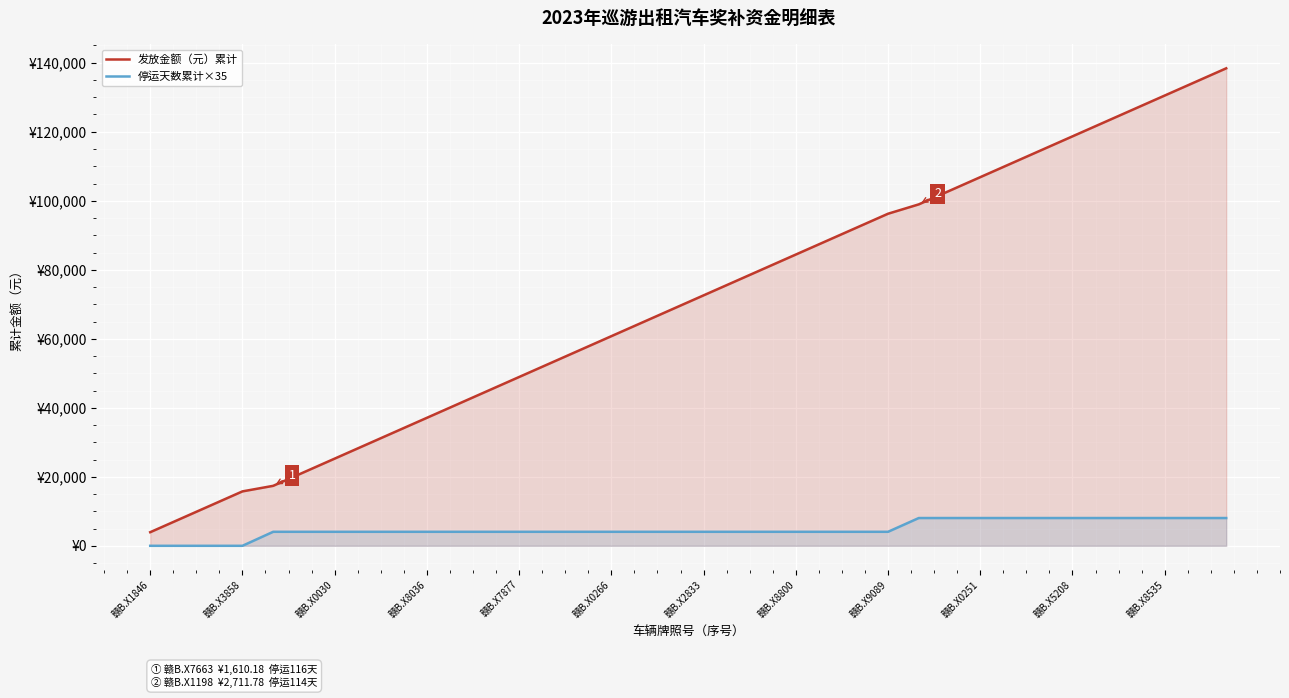

What is the average value of the 发放金额（元）累计 series?

70495.3